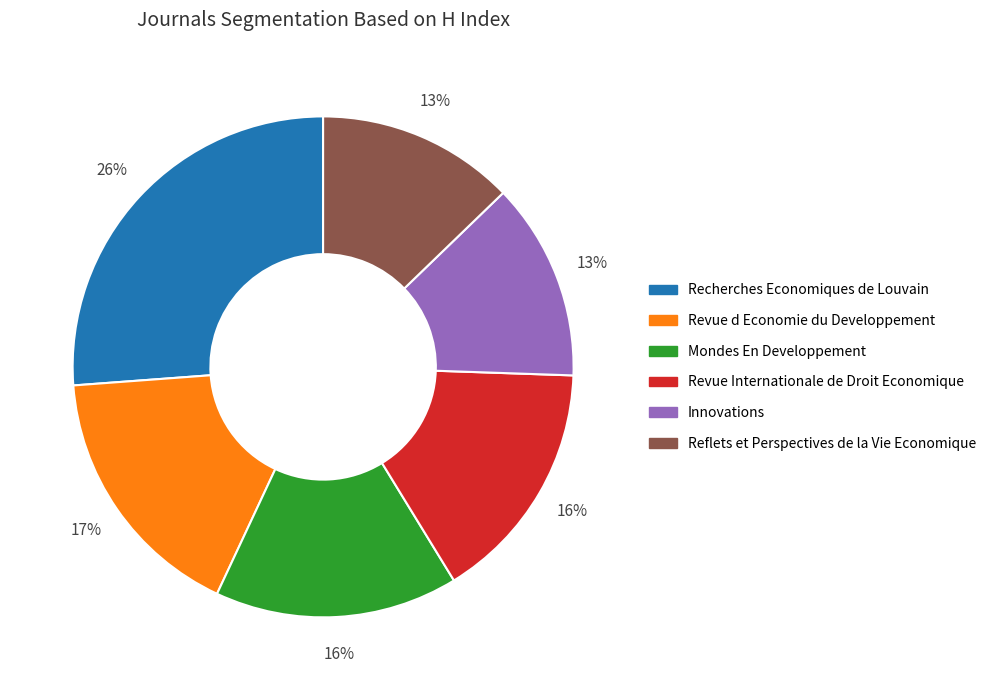

To the nearest percent, what is the difference between the Recherches Economiques de Louvain and Innovations slice percentages?

13%